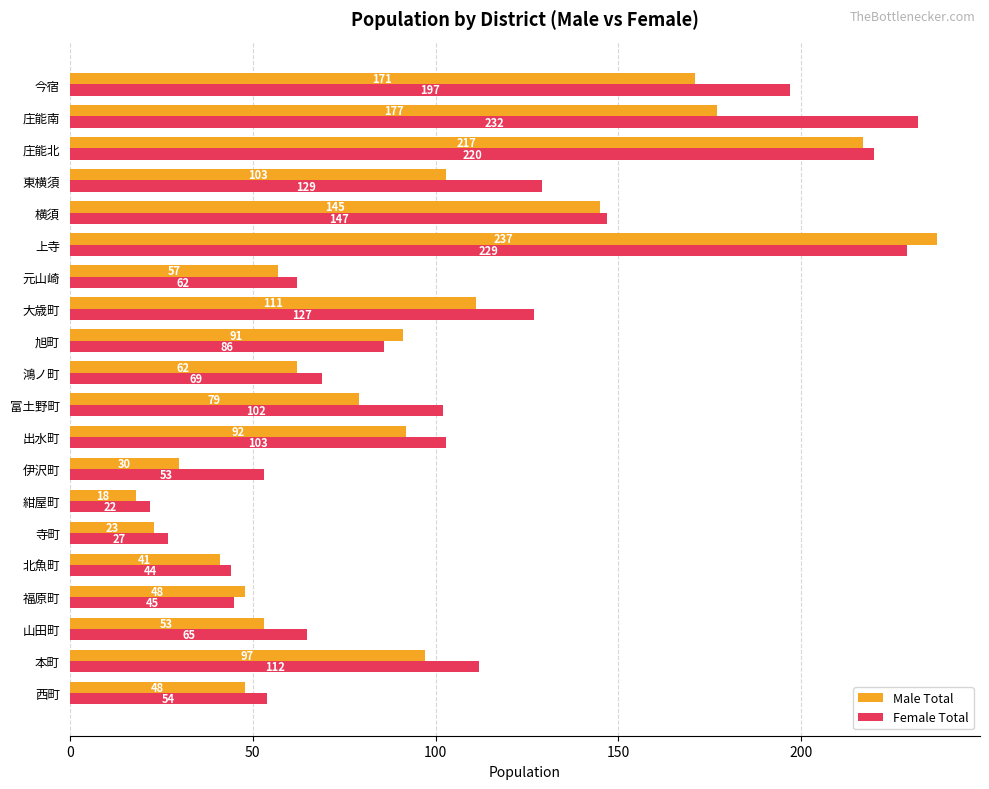

What is the difference between the highest and lowest values at 出水町?

11